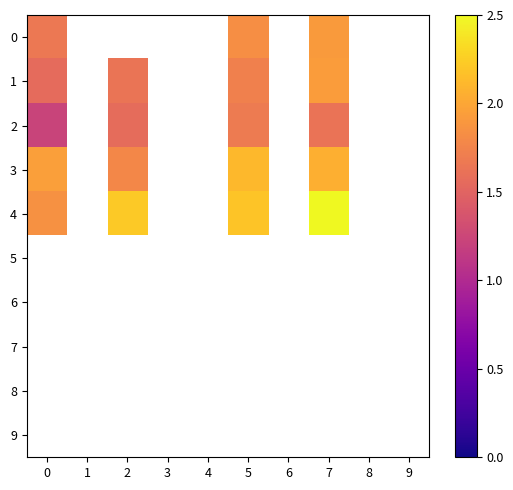

Which series has the largest range (max minus min)?

4